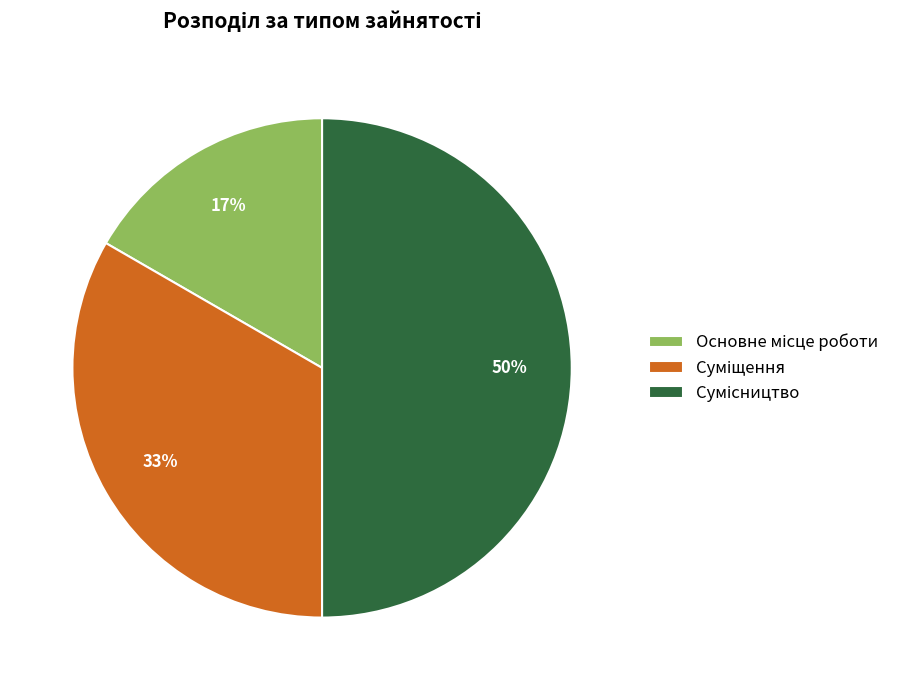

To the nearest percent, what is the average slice percentage?

33%